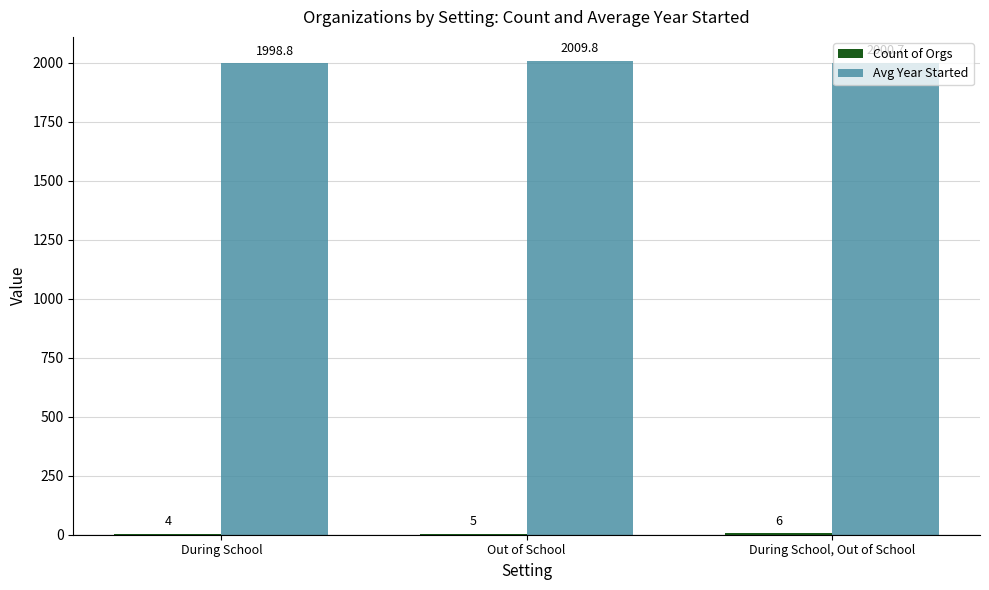

At which category is the sum across all series the highest?

Out of School